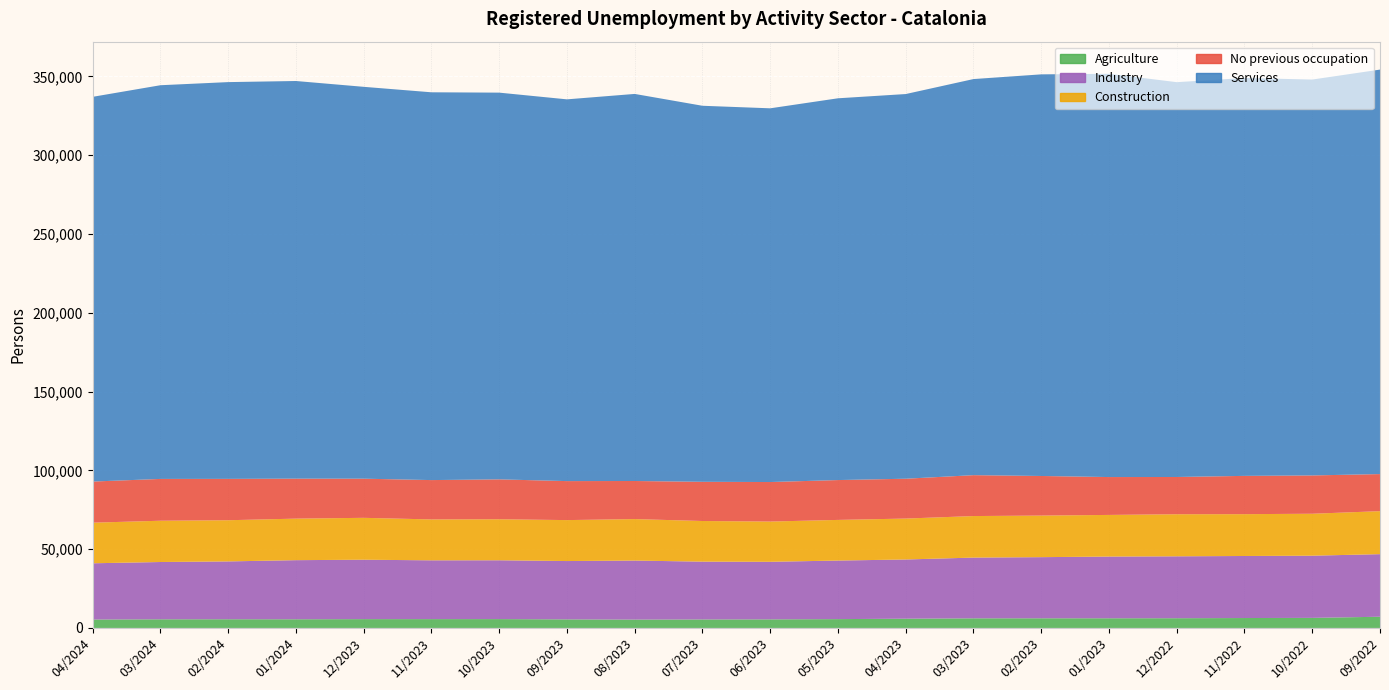

Reading right to left, extract all data points from this chart.

Construction: 09/2022=27285	10/2022=26619	11/2022=26548	12/2022=26700	01/2023=26417	02/2023=26392	03/2023=26359	04/2023=25970	05/2023=25790	06/2023=25543	07/2023=25789	08/2023=26327	09/2023=25989	10/2023=26022	11/2023=25950	12/2023=26587	01/2024=26357	02/2024=26136	03/2024=26194	04/2024=25763
Services: 09/2022=256681	10/2022=251221	11/2022=252488	12/2022=250549	01/2023=255897	02/2023=254862	03/2023=251352	04/2023=244107	05/2023=242263	06/2023=237157	07/2023=238625	08/2023=245627	09/2023=242253	10/2023=245412	11/2023=246080	12/2023=248669	01/2024=252341	02/2024=251784	03/2024=249828	04/2024=244138
No previous occupation: 09/2022=23528	10/2022=24307	11/2022=24291	12/2022=23633	01/2023=24030	02/2023=25116	03/2023=25946	04/2023=25281	05/2023=25288	06/2023=25074	07/2023=24872	08/2023=24165	09/2023=24742	10/2023=25316	11/2023=24965	12/2023=24837	01/2024=25362	02/2024=26238	03/2024=26531	04/2024=26097
Agriculture: 09/2022=7109	10/2022=6384	11/2022=6284	12/2022=6164	01/2023=6125	02/2023=6120	03/2023=6097	04/2023=5870	05/2023=5598	06/2023=5436	07/2023=5377	08/2023=5290	09/2023=5430	10/2023=5612	11/2023=5598	12/2023=5591	01/2024=5494	02/2024=5506	03/2024=5475	04/2024=5333
Industry: 09/2022=39715	10/2022=39465	11/2022=39371	12/2022=39292	01/2023=39175	02/2023=38798	03/2023=38547	04/2023=37567	05/2023=37164	06/2023=36534	07/2023=36693	08/2023=37463	09/2023=37018	10/2023=37331	11/2023=37314	12/2023=37697	01/2024=37517	02/2024=36709	03/2024=36361	04/2024=35699